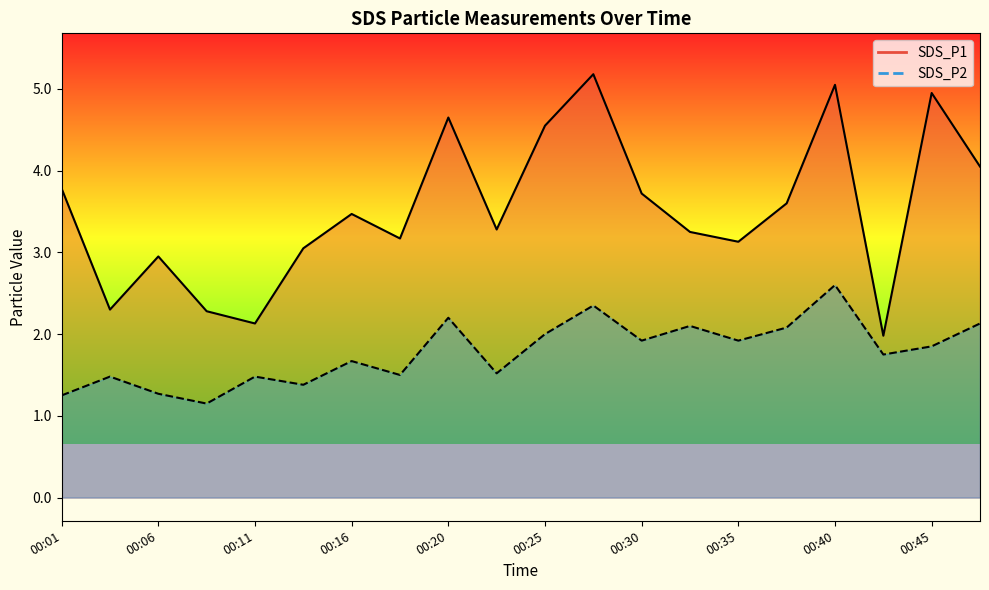

What are all the series names shown in the legend?

SDS_P1, SDS_P2